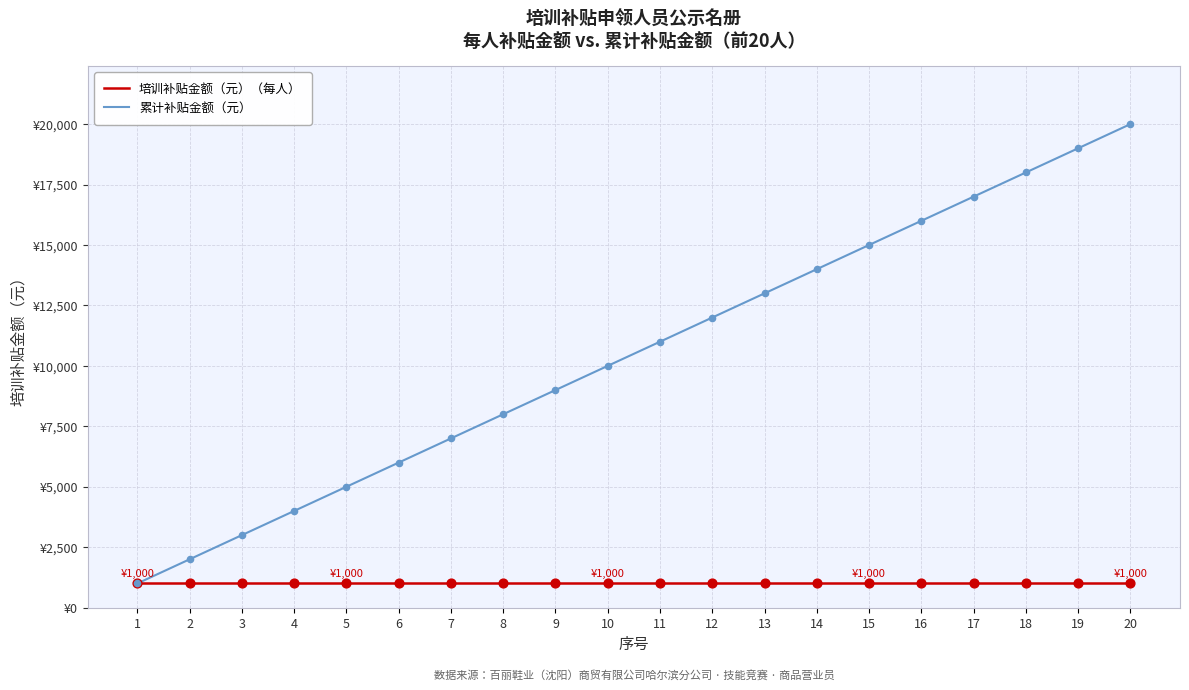

At how many categories does at least one series exceed 1710?

19